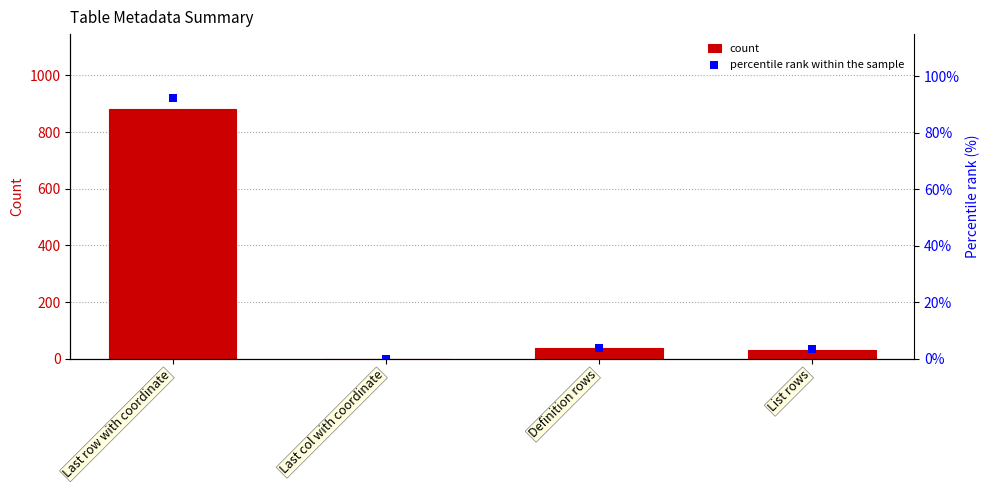

At which category is the sum across all series the highest?

Last row with coordinate